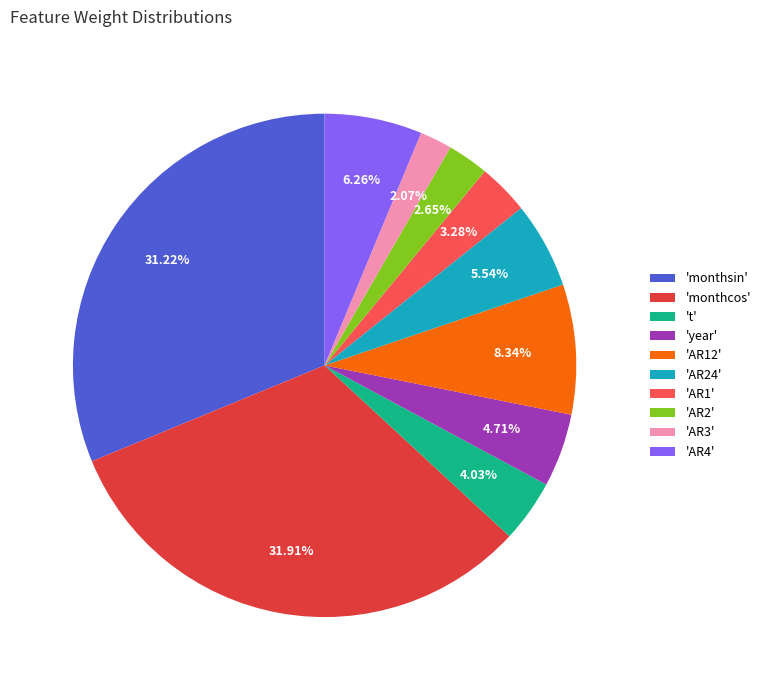

Which slice is the smallest?

'AR3'